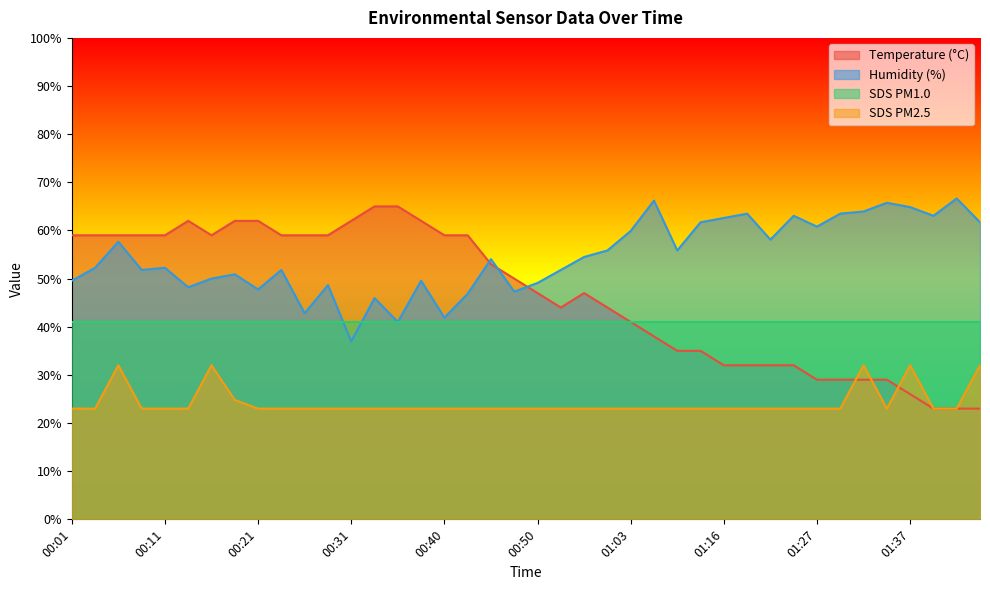

True or false: SDS PM2.5 has a value of 23.0 at 00:11.

True